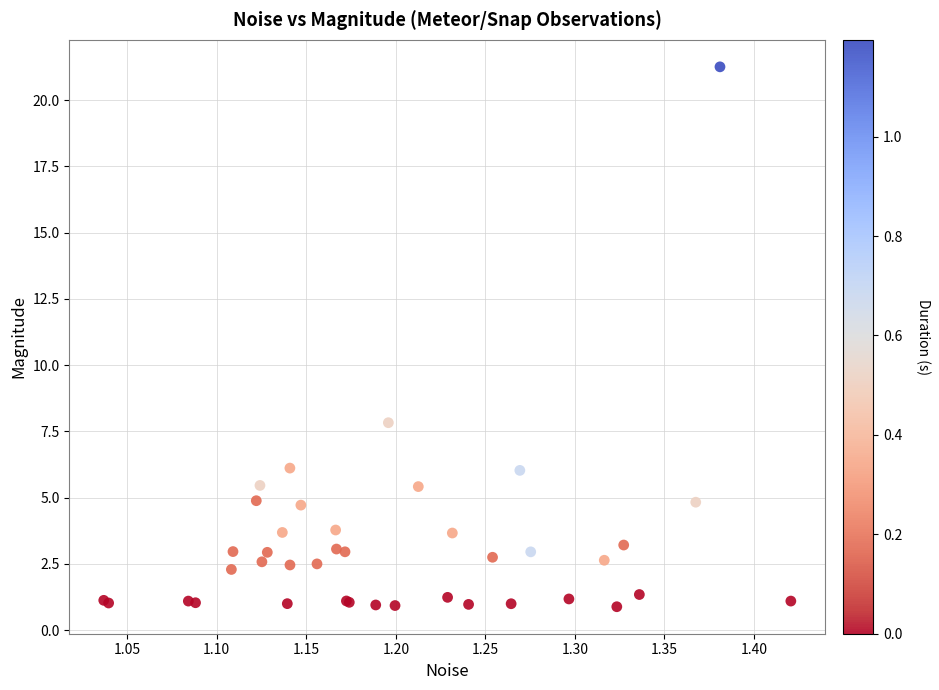

What Y value in the scatter plot is closest to 11?

7.8